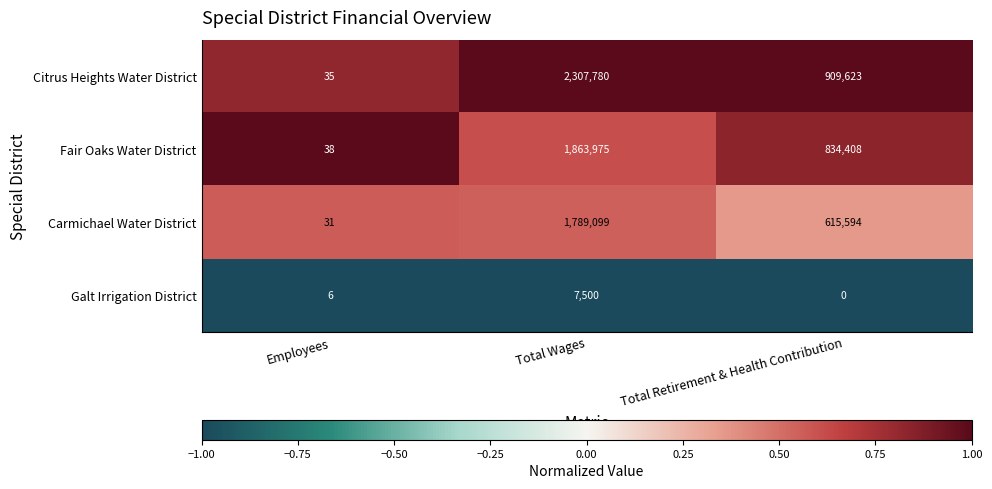

What is the difference between the highest and lowest values at Employees?

32